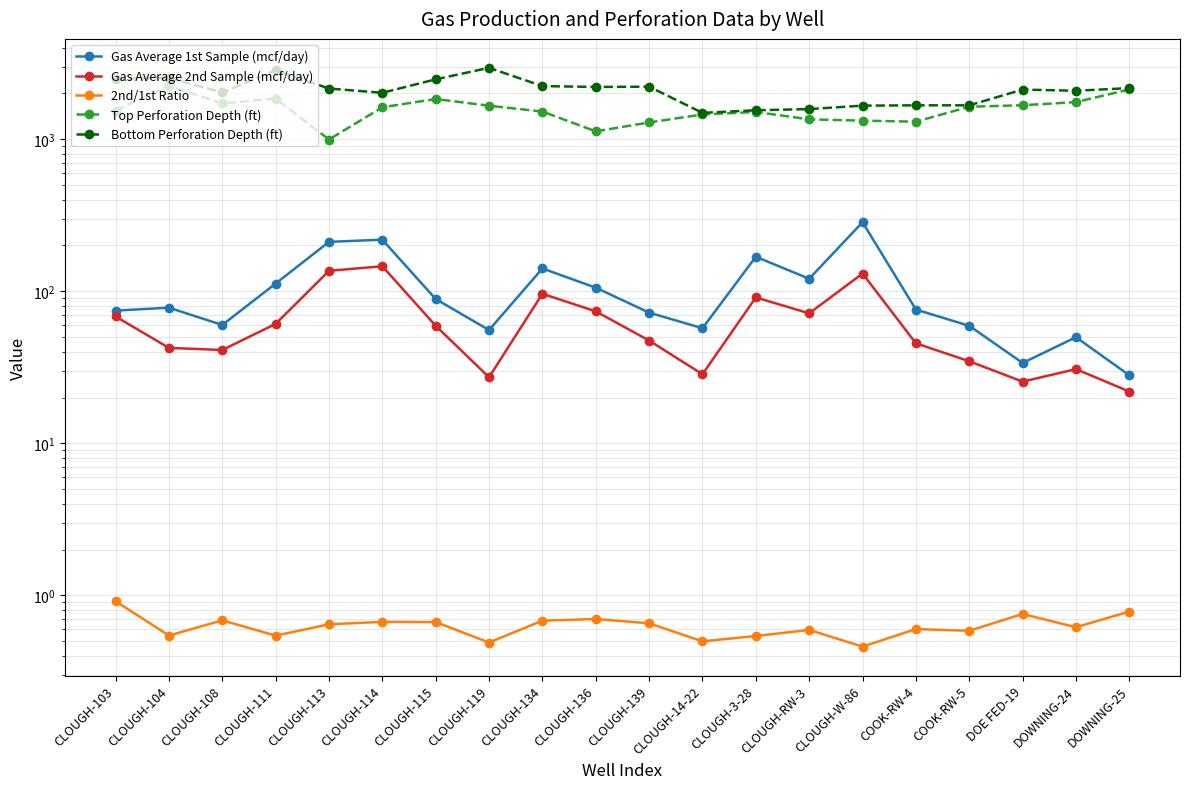

What is the label of the 10th point from the right?

CLOUGH-139